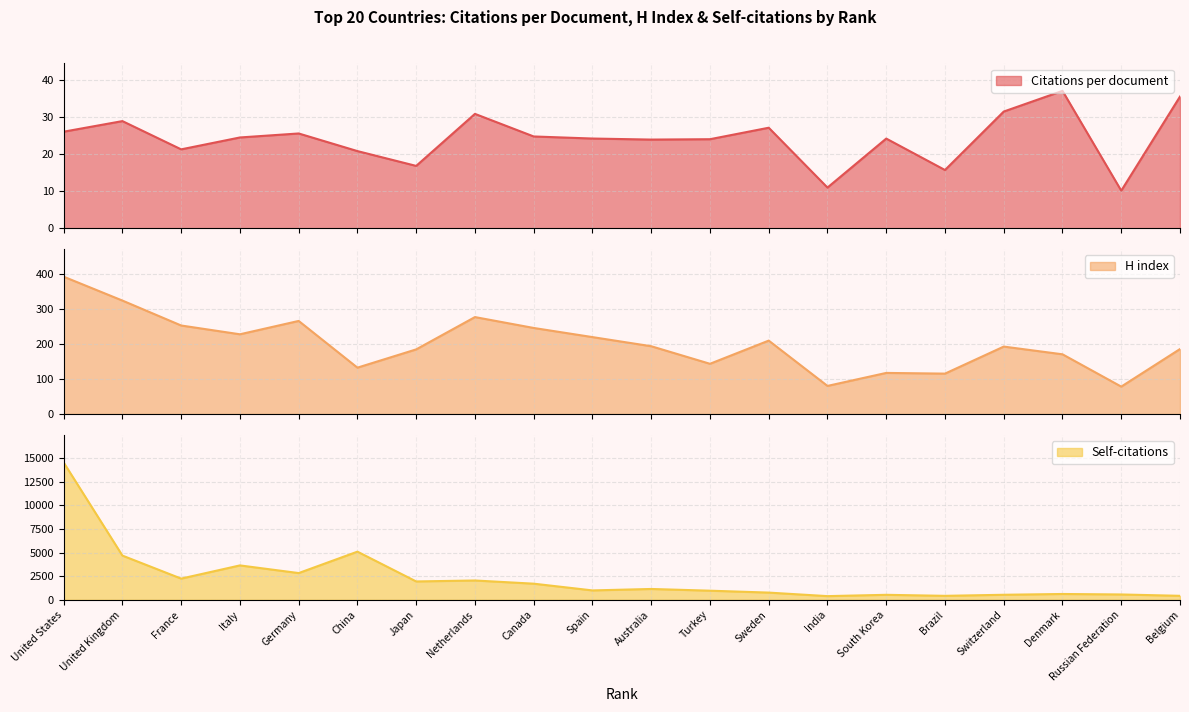

What is the smallest value displayed?

10.1